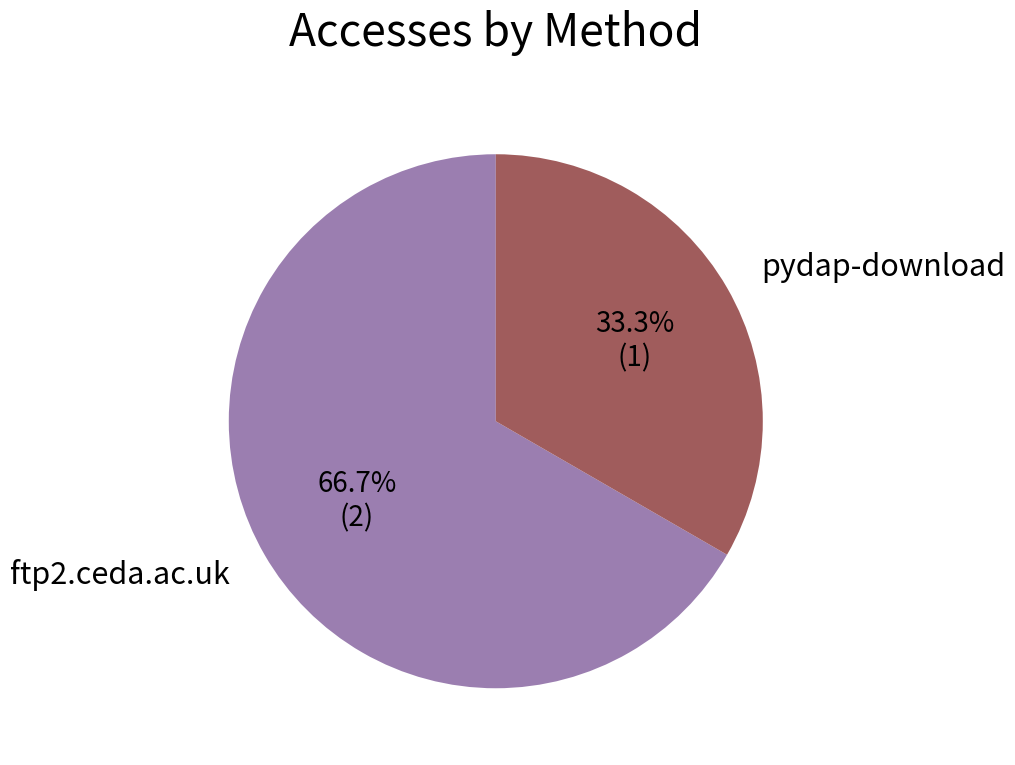

What is the largest slice in the pie chart?

ftp2.ceda.ac.uk